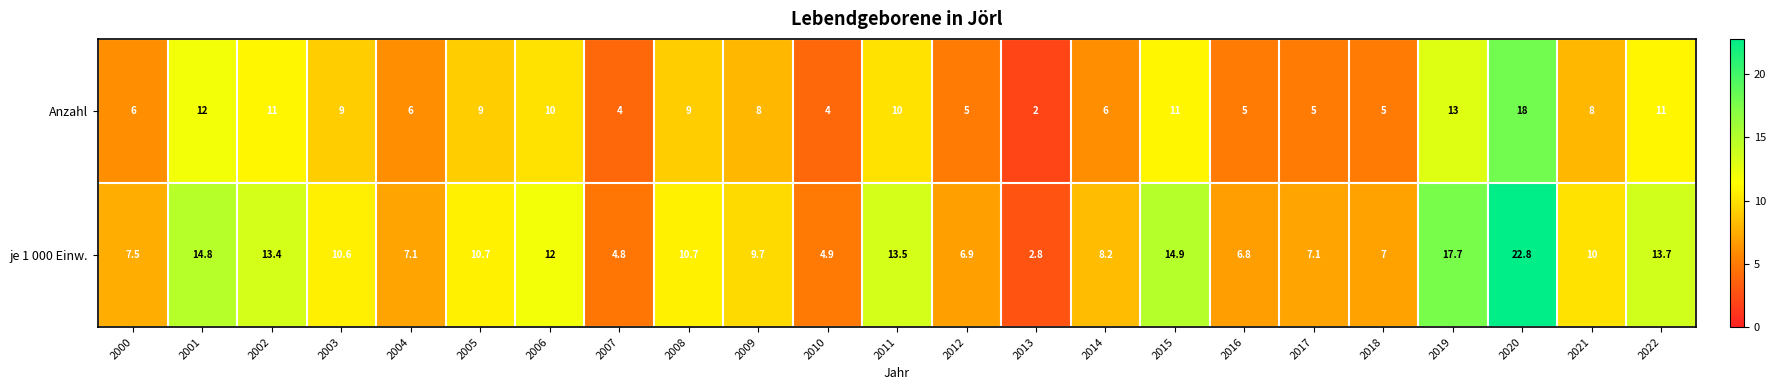

The value of je 1 000 Einw. at 2014 is 4.2. True or false?

False